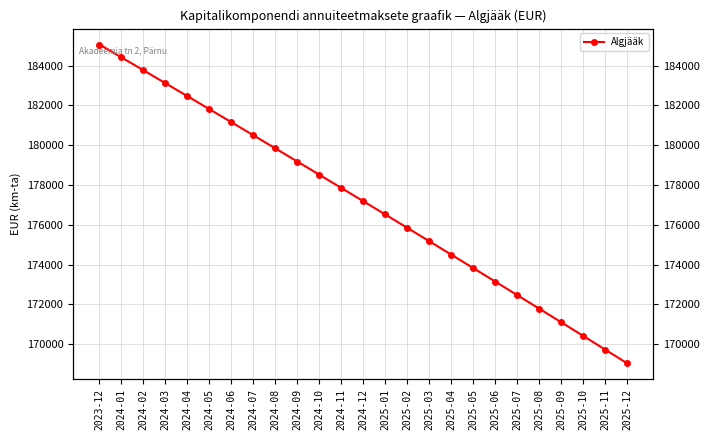

What is the average value?

177136.4